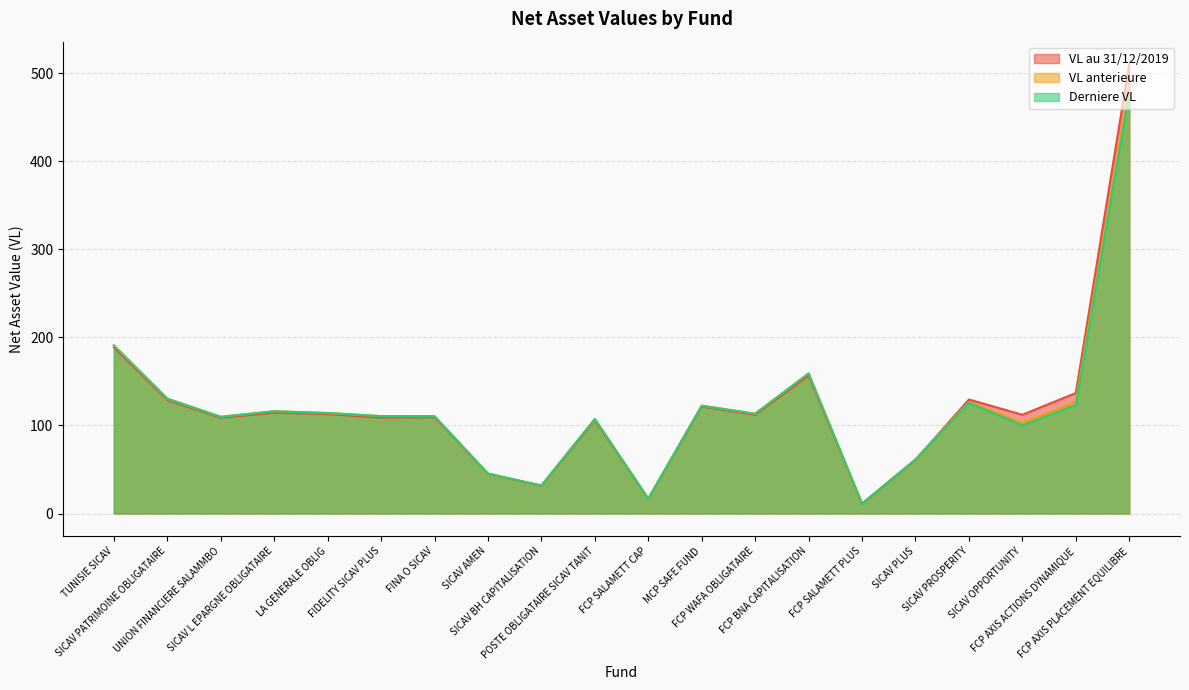

Reading left to right, what are all the values shown in this chart?

VL au 31/12/2019: TUNISIE SICAV=188.6	SICAV PATRIMOINE OBLIGATAIRE=128.8	UNION FINANCIERE SALAMMBO=108.7	SICAV L EPARGNE OBLIGATAIRE=114.4	LA GENERALE OBLIG=112.9	FIDELITY SICAV PLUS=108.8	FINA O SICAV=109.3	SICAV AMEN=45.0	SICAV BH CAPITALISATION=31.4	POSTE OBLIGATAIRE SICAV TANIT=105.9	FCP SALAMETT CAP=16.7	MCP SAFE FUND=121.4	FCP WAFA OBLIGATAIRE=112.0	FCP BNA CAPITALISATION=156.6	FCP SALAMETT PLUS=11.1	SICAV PLUS=60.9	SICAV PROSPERITY=129.5	SICAV OPPORTUNITY=112.1	FCP AXIS ACTIONS DYNAMIQUE=136.7	FCP AXIS PLACEMENT EQUILIBRE=510.2
VL anterieure: TUNISIE SICAV=190.8	SICAV PATRIMOINE OBLIGATAIRE=130.4	UNION FINANCIERE SALAMMBO=109.8	SICAV L EPARGNE OBLIGATAIRE=116.1	LA GENERALE OBLIG=114.1	FIDELITY SICAV PLUS=110.6	FINA O SICAV=110.5	SICAV AMEN=45.4	SICAV BH CAPITALISATION=31.7	POSTE OBLIGATAIRE SICAV TANIT=107.3	FCP SALAMETT CAP=16.9	MCP SAFE FUND=122.4	FCP WAFA OBLIGATAIRE=113.3	FCP BNA CAPITALISATION=159.0	FCP SALAMETT PLUS=11.2	SICAV PLUS=61.4	SICAV PROSPERITY=126.7	SICAV OPPORTUNITY=102.8	FCP AXIS ACTIONS DYNAMIQUE=126.6	FCP AXIS PLACEMENT EQUILIBRE=485.4
Derniere VL: TUNISIE SICAV=190.8	SICAV PATRIMOINE OBLIGATAIRE=130.4	UNION FINANCIERE SALAMMBO=109.8	SICAV L EPARGNE OBLIGATAIRE=116.1	LA GENERALE OBLIG=114.1	FIDELITY SICAV PLUS=110.6	FINA O SICAV=110.5	SICAV AMEN=45.4	SICAV BH CAPITALISATION=31.7	POSTE OBLIGATAIRE SICAV TANIT=107.3	FCP SALAMETT CAP=16.9	MCP SAFE FUND=122.4	FCP WAFA OBLIGATAIRE=113.3	FCP BNA CAPITALISATION=159.0	FCP SALAMETT PLUS=11.2	SICAV PLUS=61.4	SICAV PROSPERITY=125.7	SICAV OPPORTUNITY=100.1	FCP AXIS ACTIONS DYNAMIQUE=123.3	FCP AXIS PLACEMENT EQUILIBRE=476.8